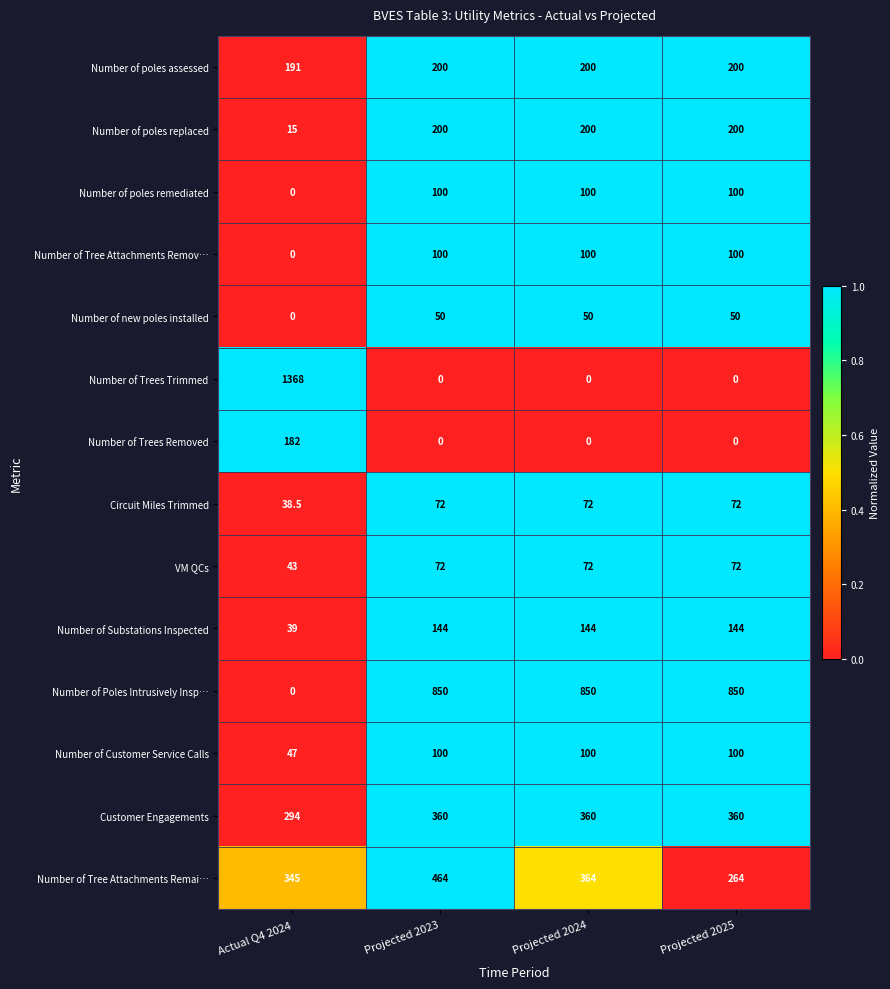

What is the difference between the highest and lowest values at Projected 2025?

850.0